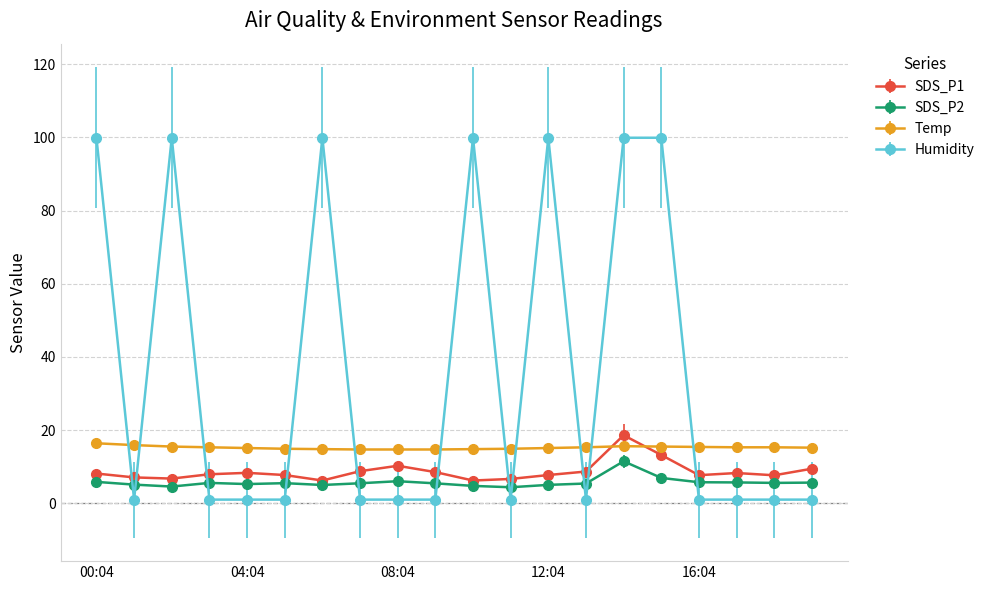

After their last crossing, which series has the higher values: Humidity or SDS_P1?

SDS_P1